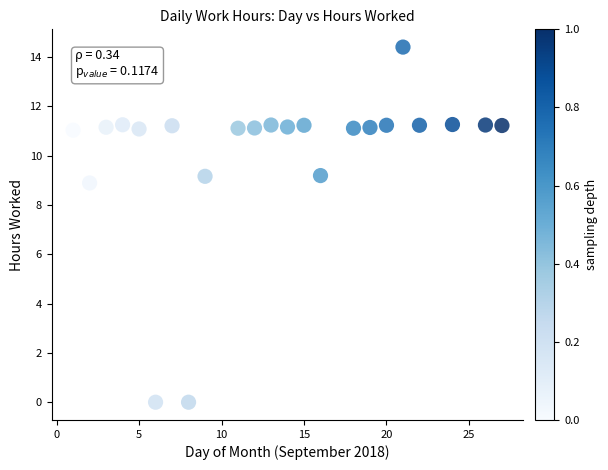

What Y value in the scatter plot is closest to 7?

8.9